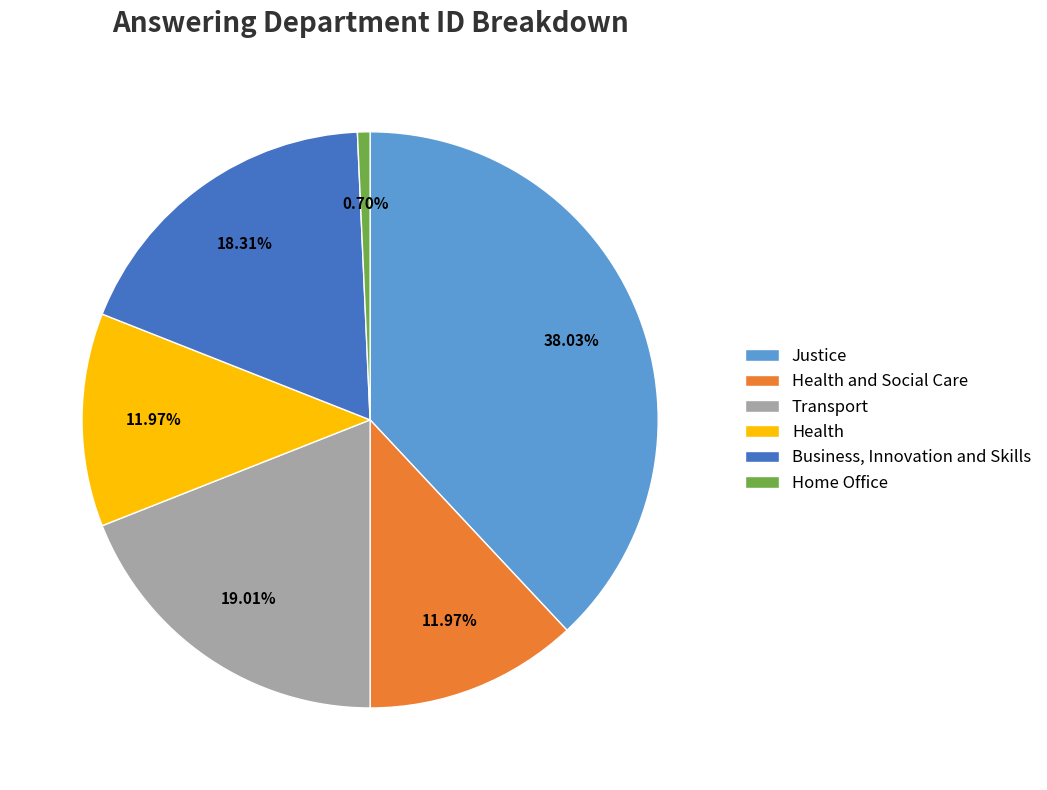

Is it true that Health and Social Care is 1% of the pie?

False